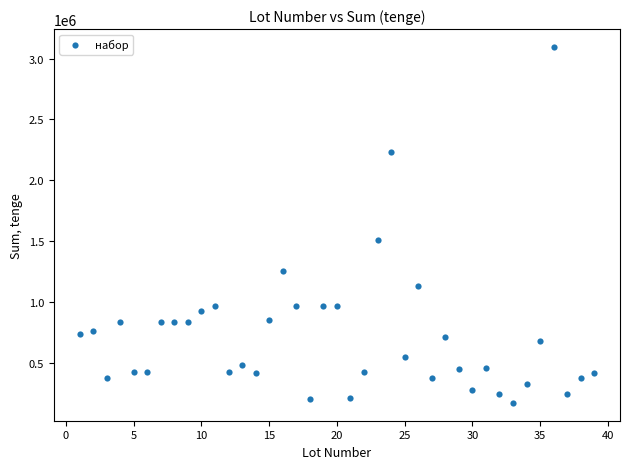

What is the range of X values (max minus min)?

38